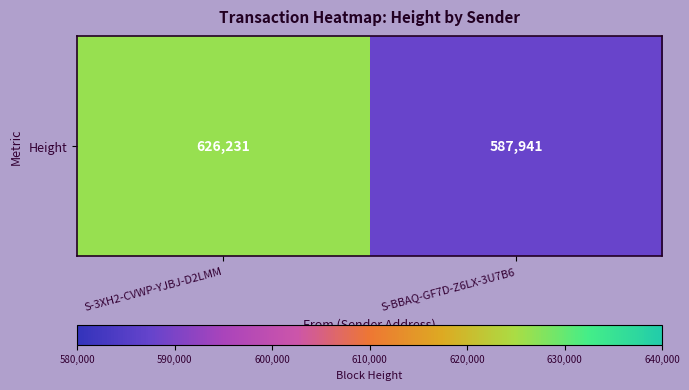

What is the difference between the maximum and minimum values?

38290